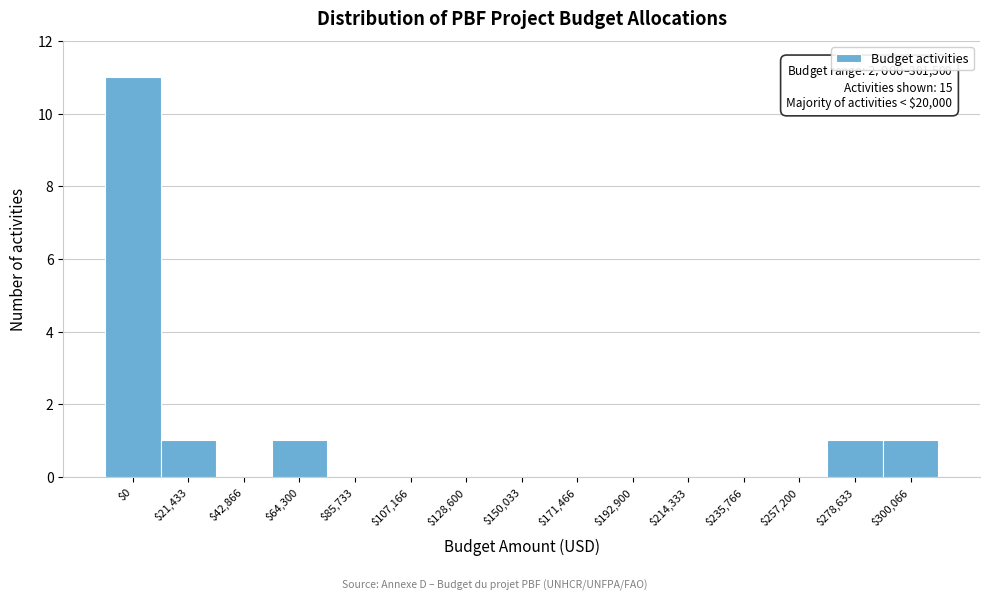

What is the sum of all values?

15